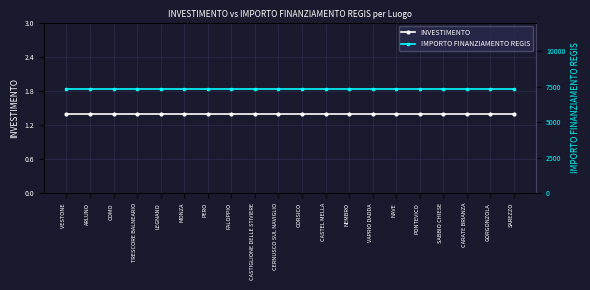

What position from the left is VAPRIO DADDA?

14